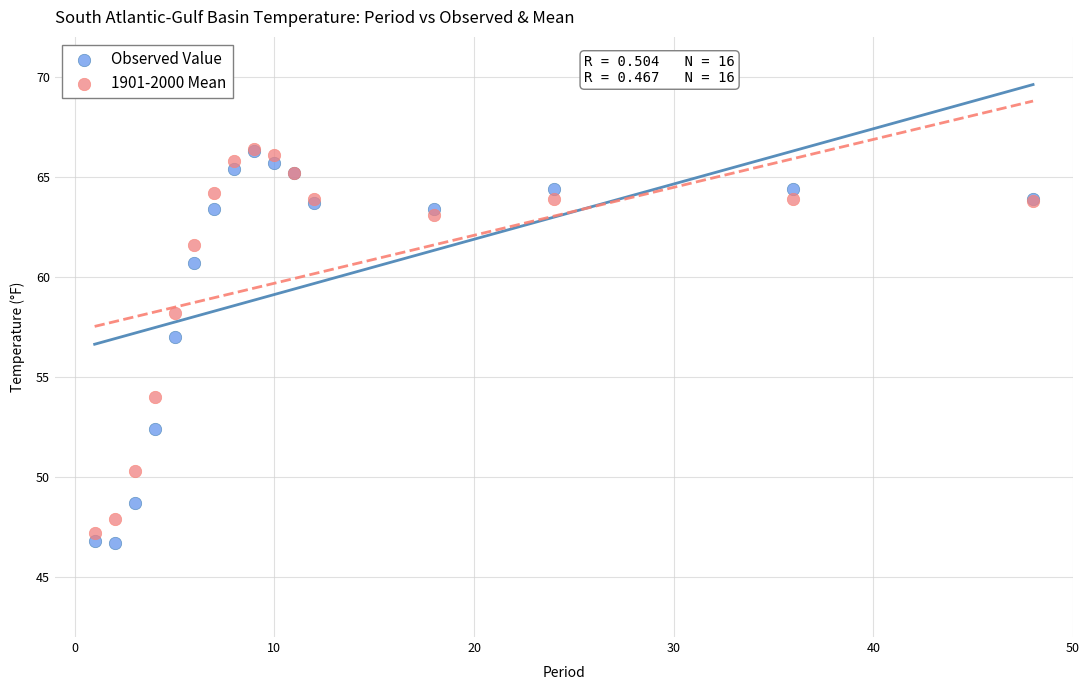

What are all the series names shown in the legend?

Observed Value, 1901-2000 Mean